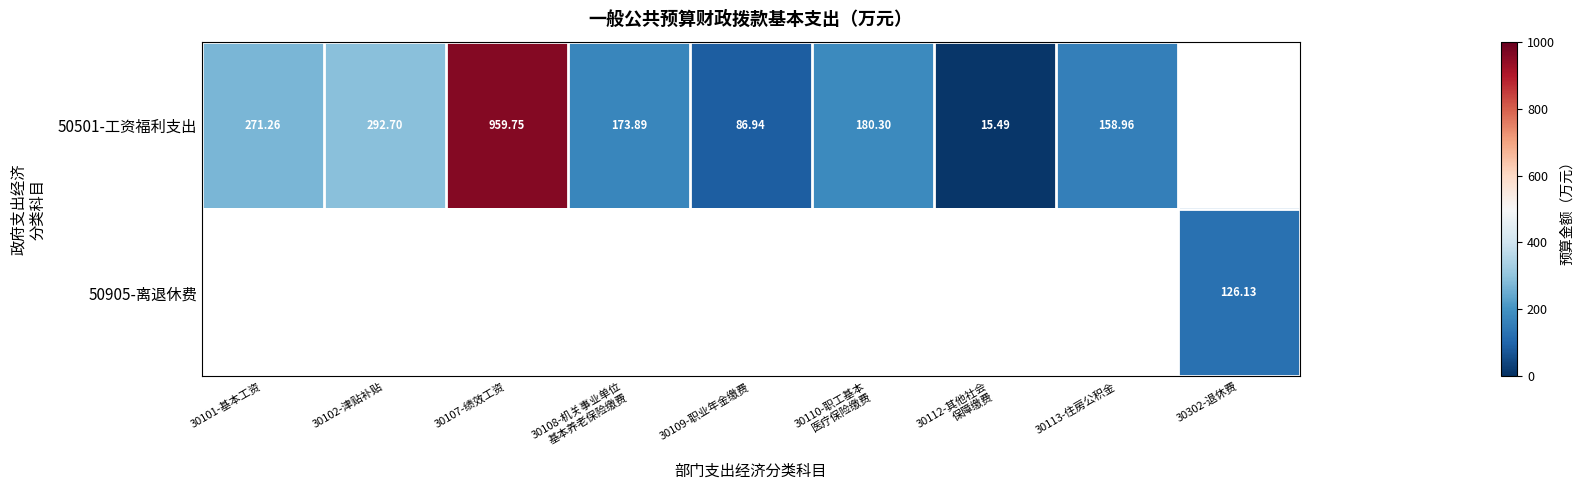

At which category does the chart reach its minimum across all series?

30112-其他社会
保障缴费